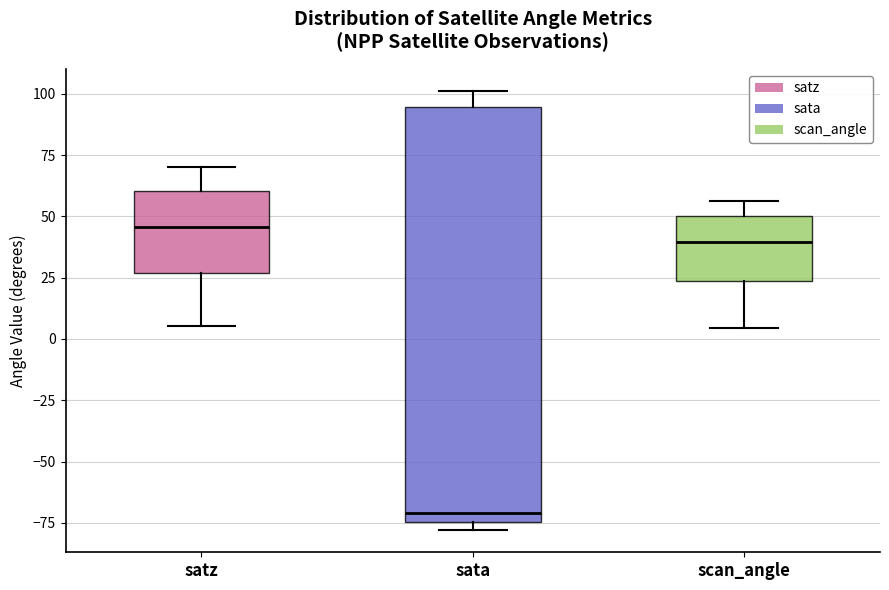

Where is the upper edge of the box for sata on the y-axis? The values are not printed on the chart, so give them approximately, as read against the axis.

95